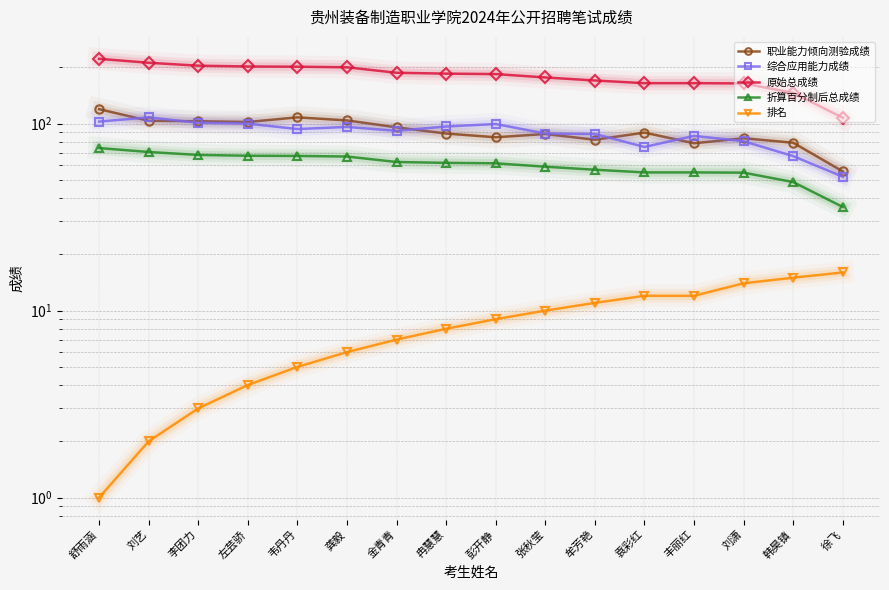

True or false: 综合应用能力成绩 and 原始总成绩 cross at least once.

False